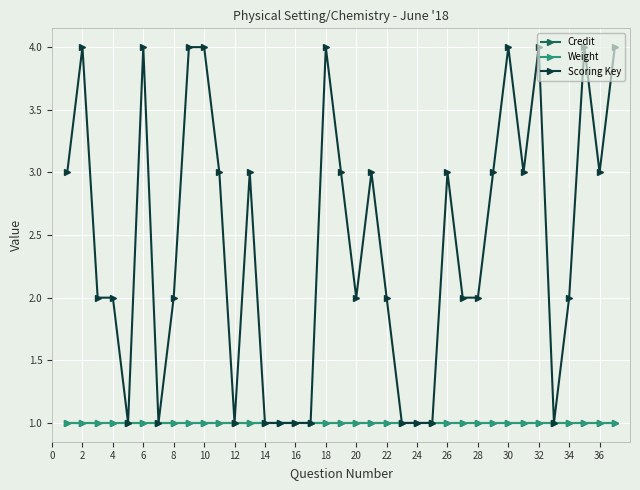

Does the chart have visible grid lines?

Yes